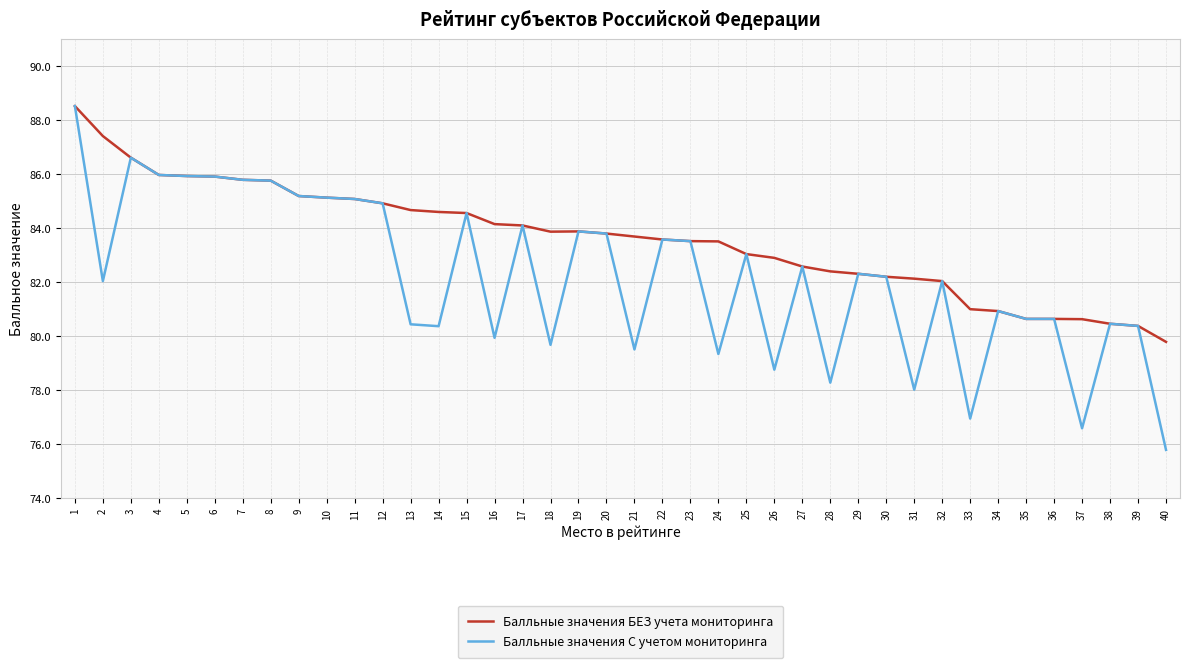

Which label corresponds to the smallest value in the chart?

40